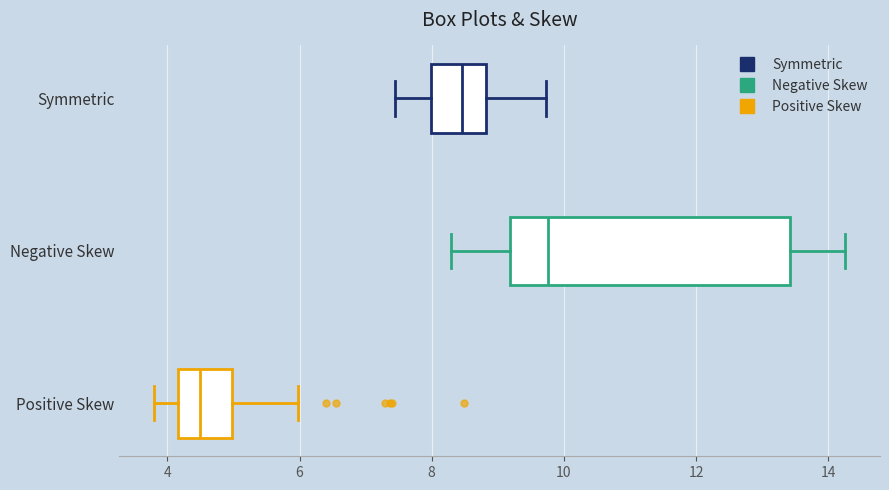

Comparing the boxes themselves (not the whiskers), which one is the widest?

Negative Skew